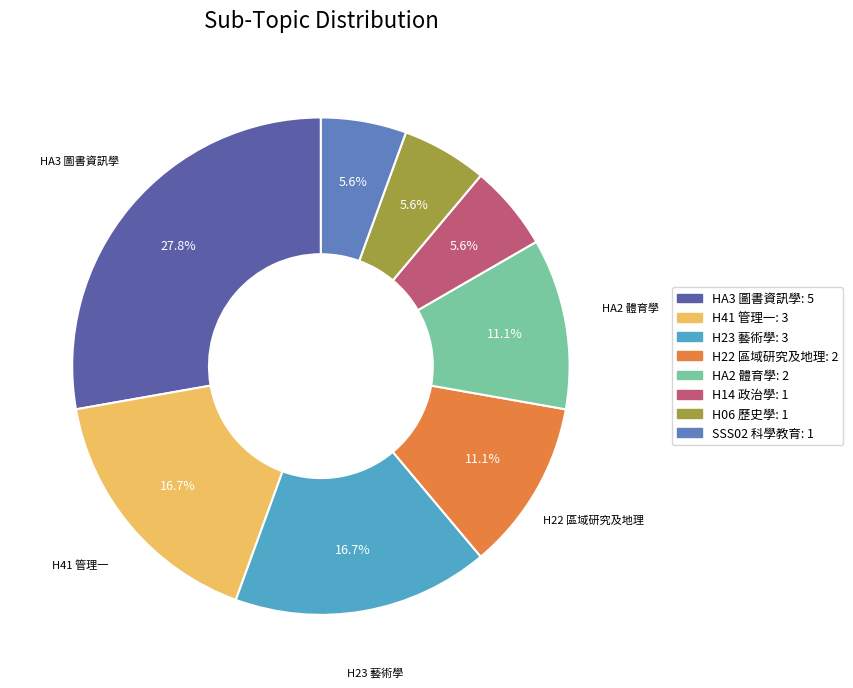

Is there any slice that represents more than half of the pie?

No